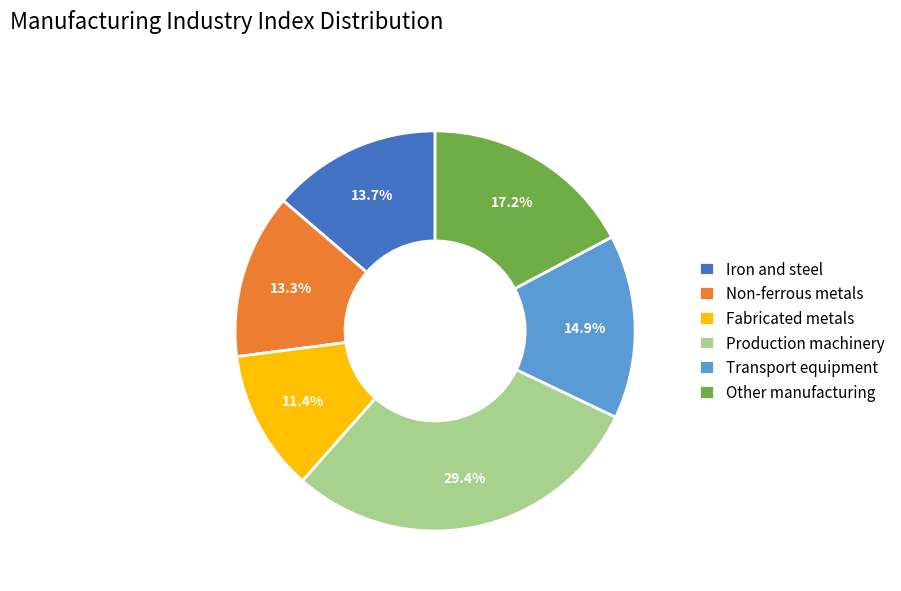

What is the smallest slice in the pie chart?

Fabricated metals